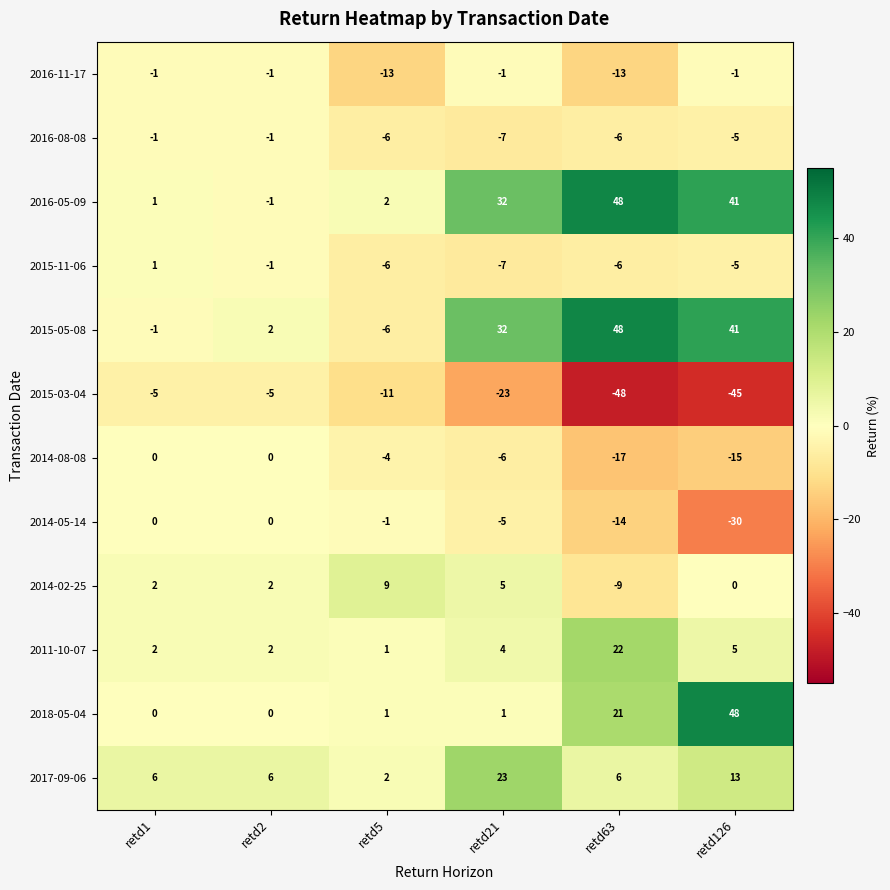

True or false: 2015-11-06 has a value of -2 at retd5.

False